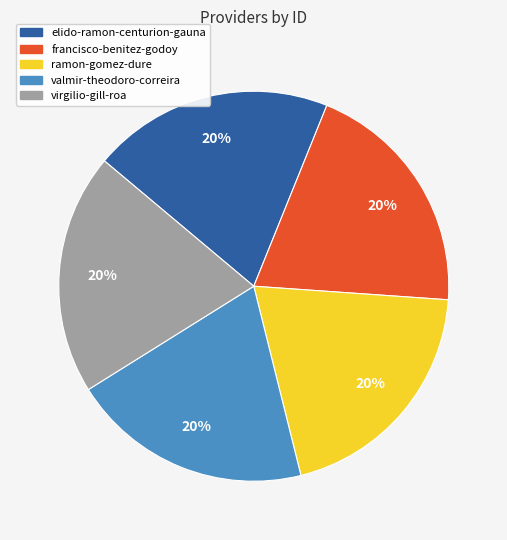

What is the ratio of the value at valmir-theodoro-correira to the value at ramon-gomez-dure?

1.0